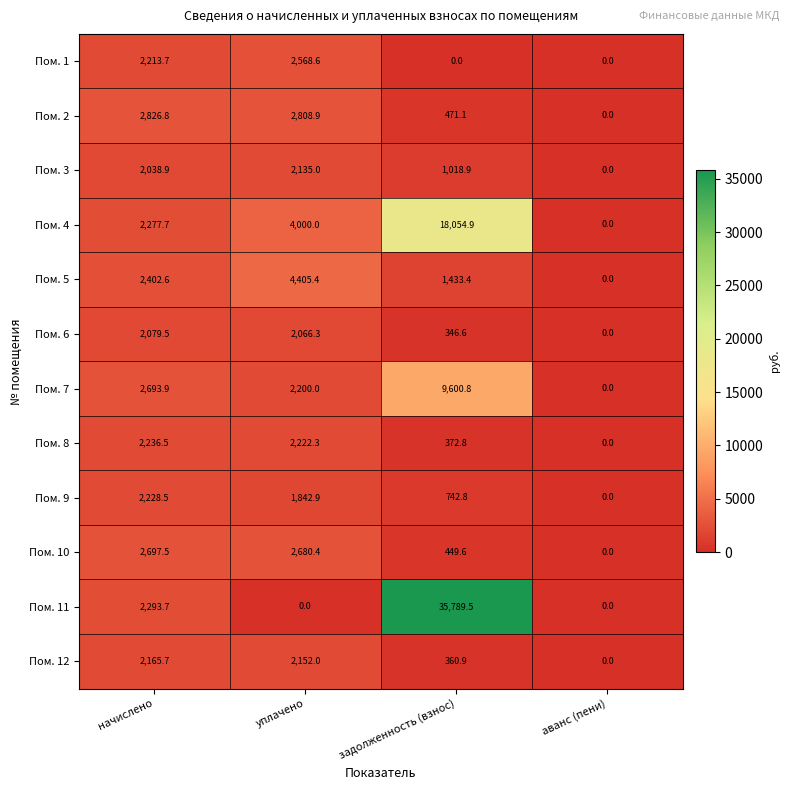

True or false: Пом. 6 has a value of -1374.8 at аванс (пени).

False